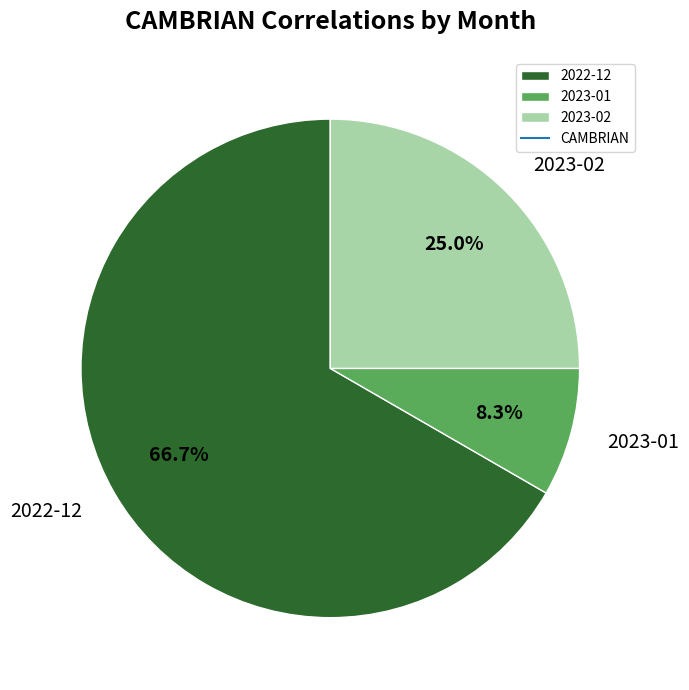

Is the sum of 2022-12 and 2023-01 greater than half?

Yes